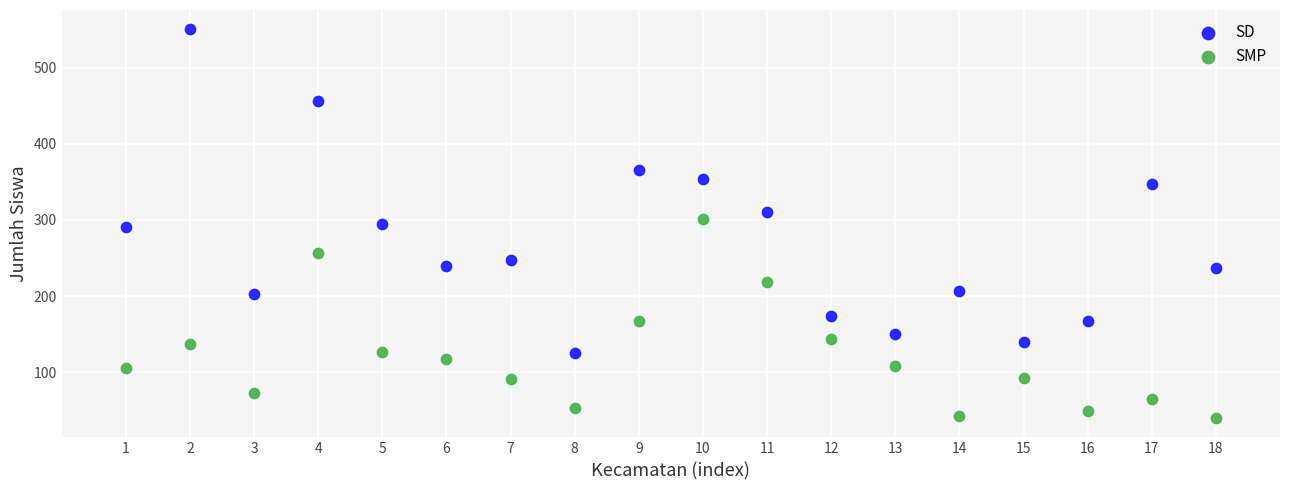

Across all data points, what is the range of X values (max minus min)?

17